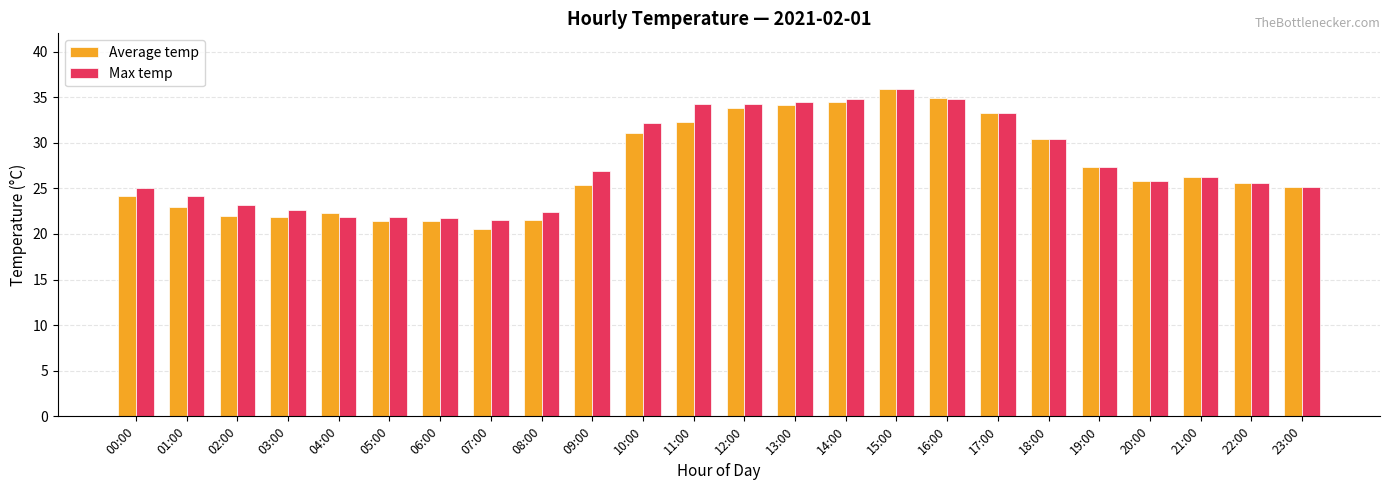

Is it true that Average temp equals 34.9 at 16:00?

True